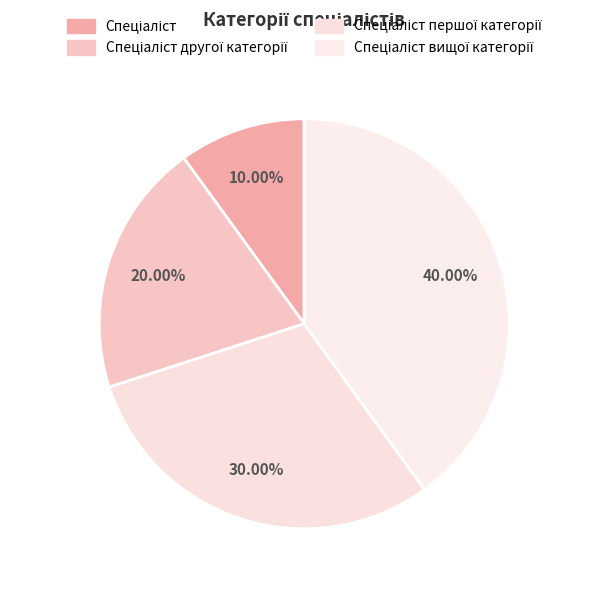

Between Спеціаліст другої категорії and Спеціаліст, which is larger?

Спеціаліст другої категорії